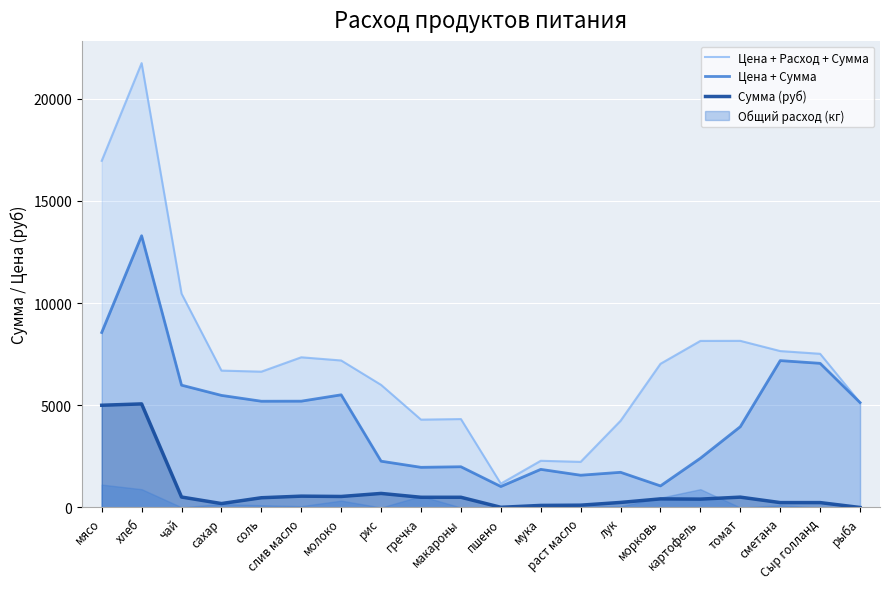

What is the average value of the Цена + Расход + Сумма series?

7262.2